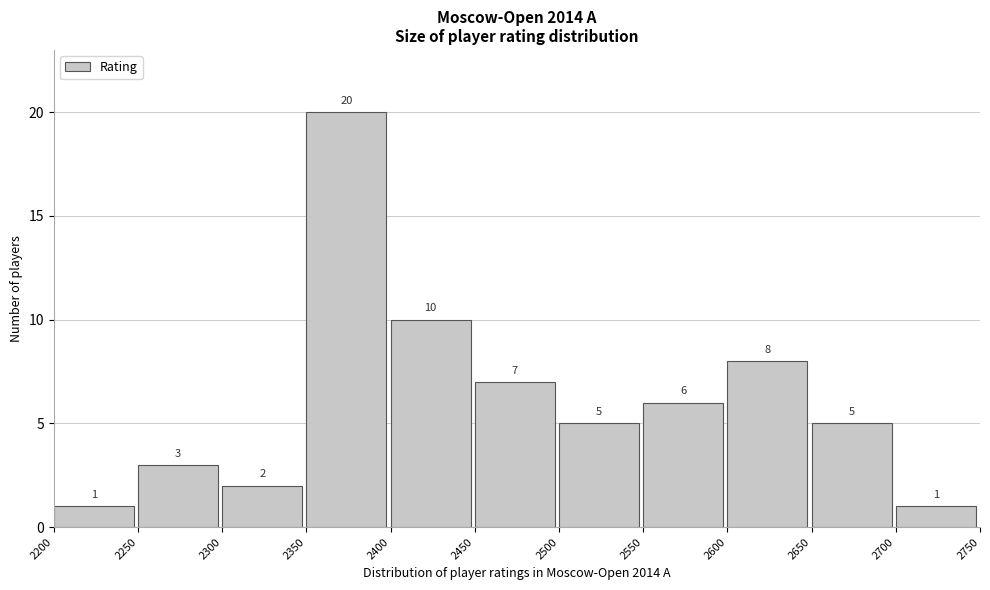

How tall is the bar that spans 2600 to 2650 on the x-axis?

8